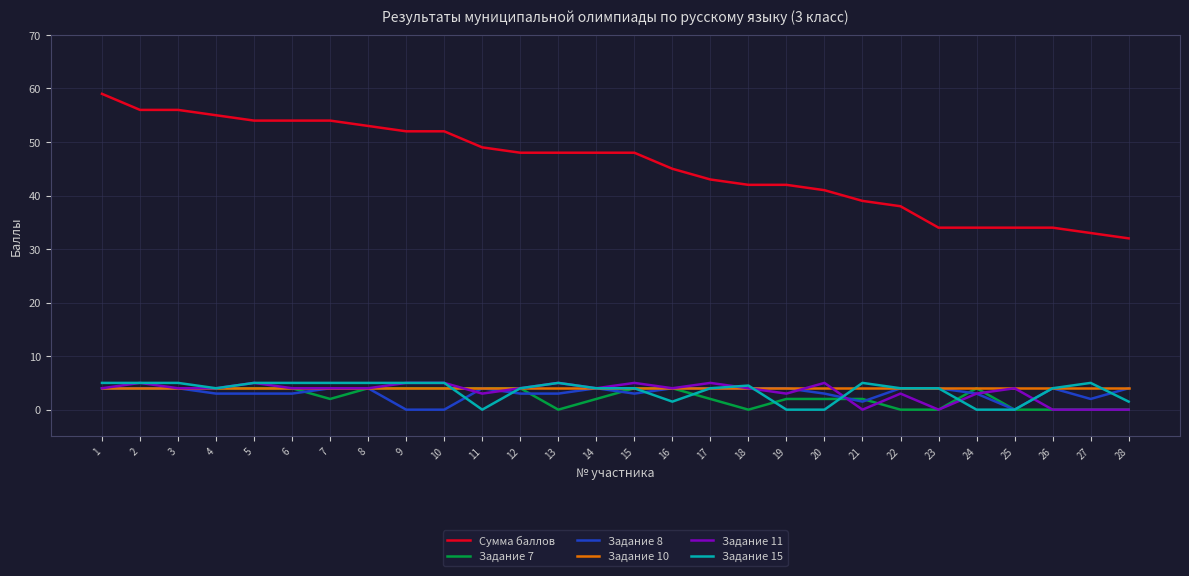

At how many categories does at least one series exceed 29?

28